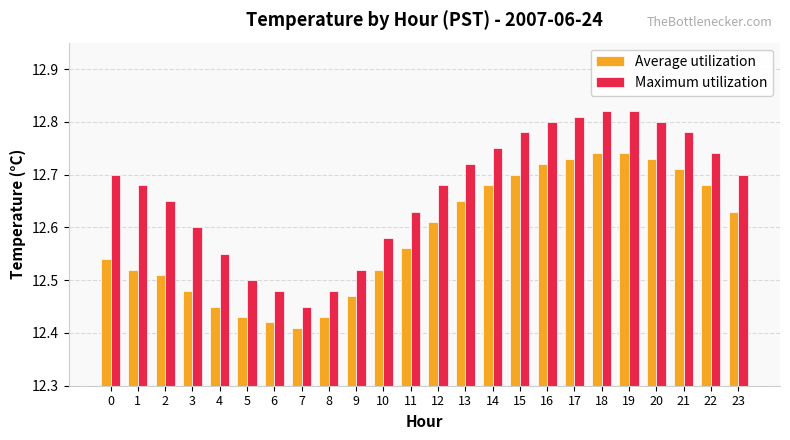

At which label is Maximum utilization closest to 12?

7